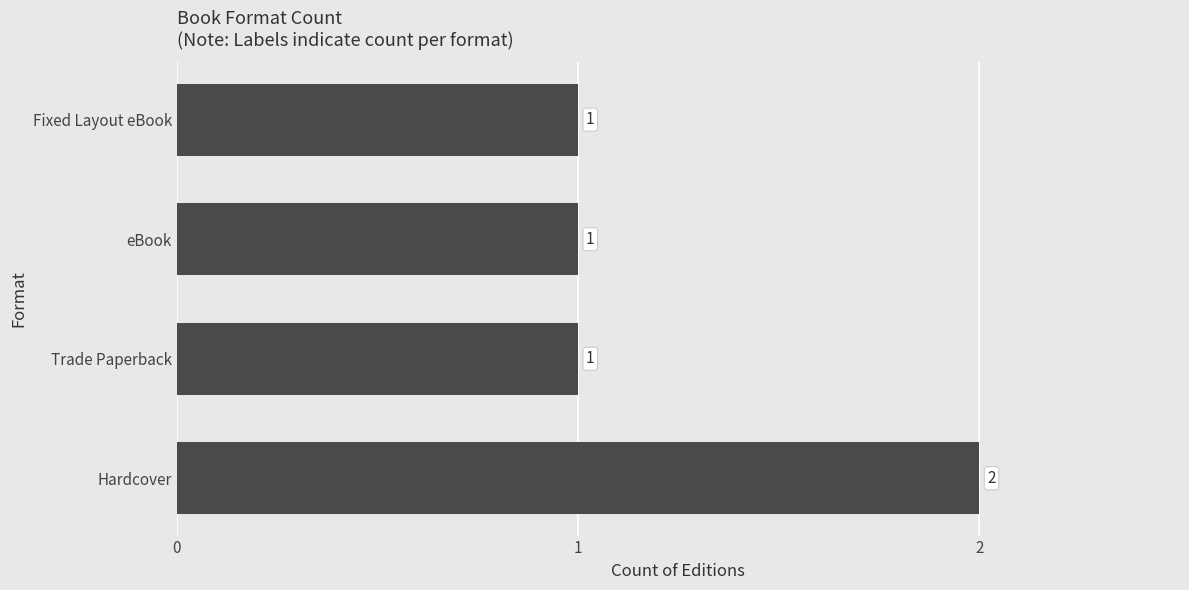

Reading bottom to top, what are all the values shown in this chart?

2	1	1	1